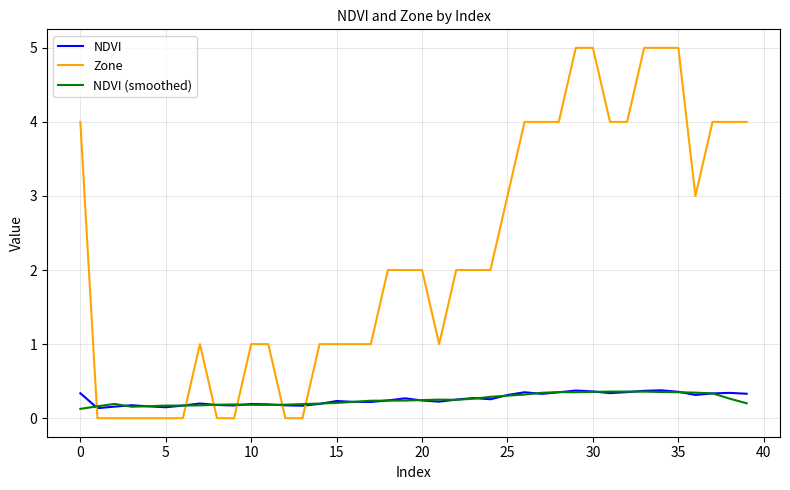

Which series has the widest spread of values?

Zone